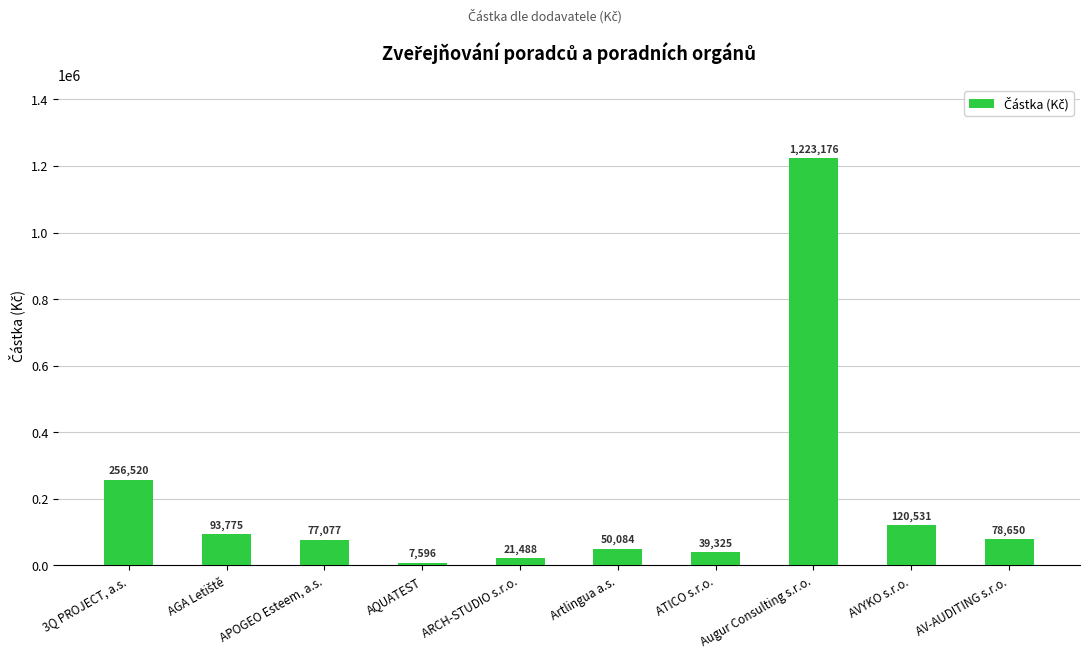

The value at ATICO s.r.o. is 39325.0. True or false?

True